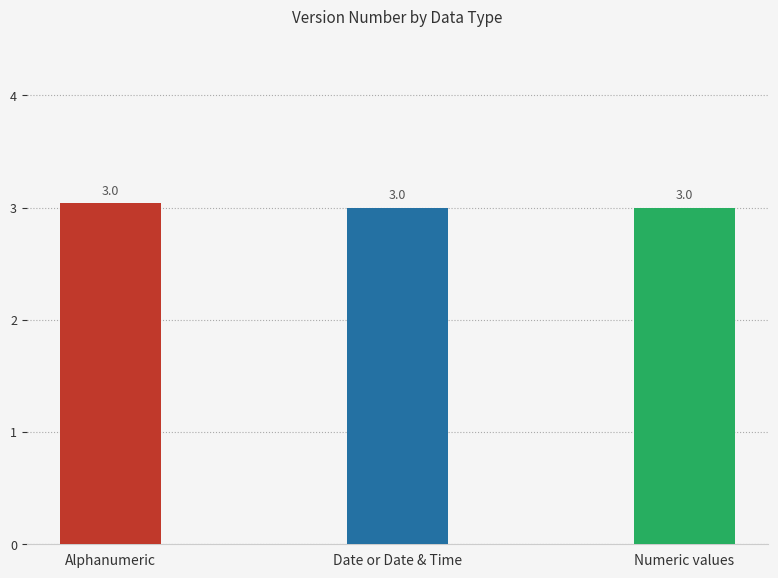

Are the bars grouped side by side (vs. stacked)?

No